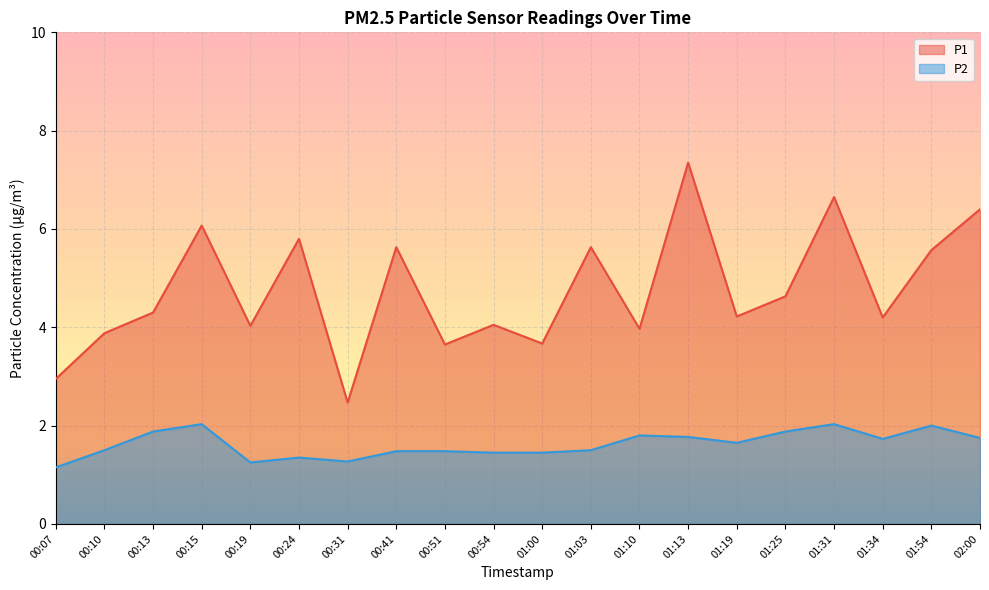

True or false: P2 and P1 intersect in this chart.

False